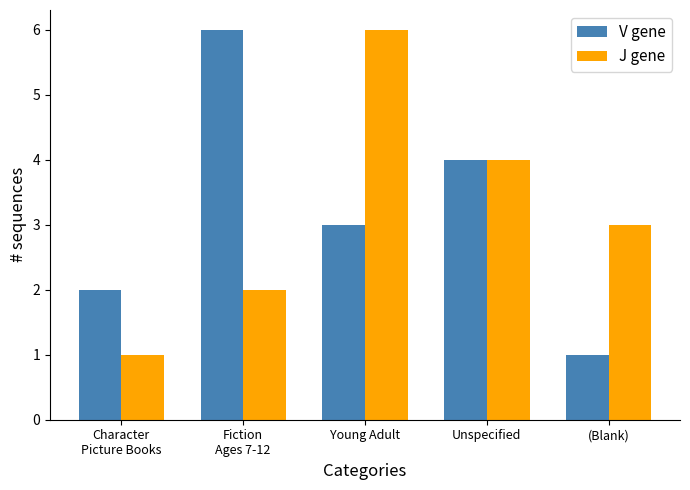

At which category is the sum across all series the highest?

Young Adult